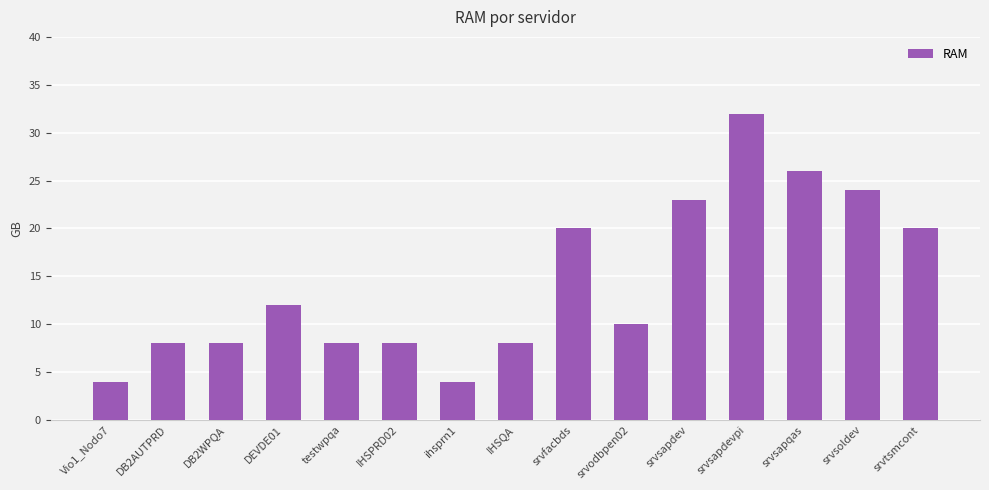

Where does the data first go above 10?

DEVDE01